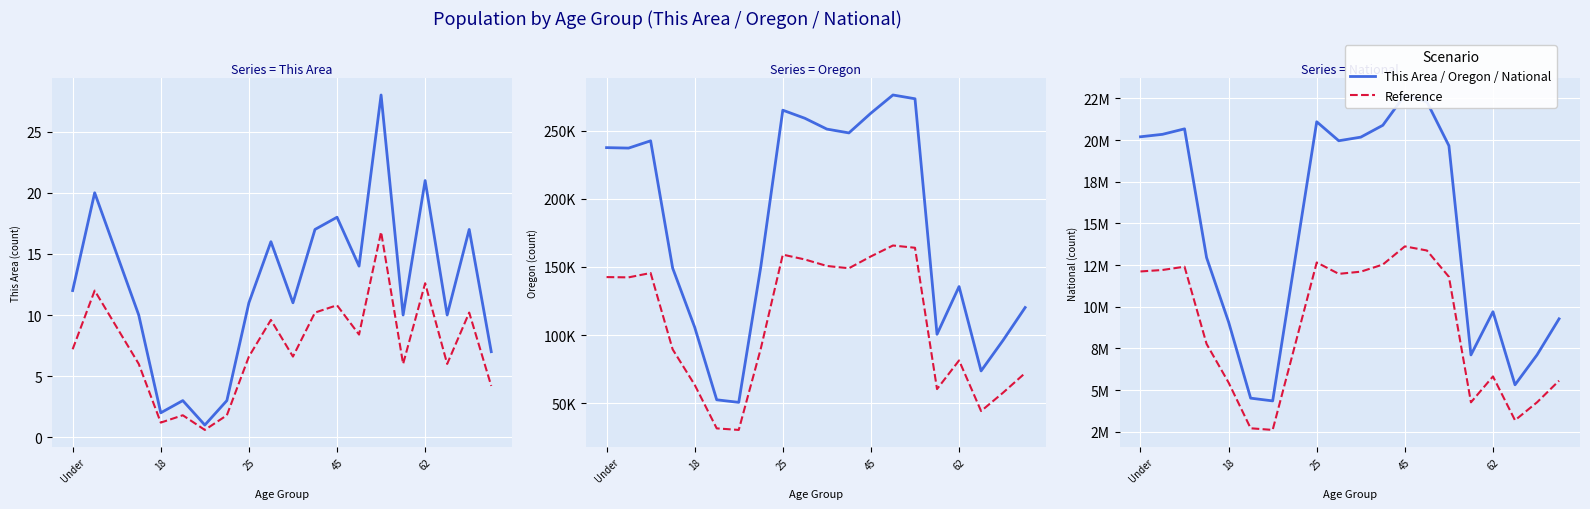

List the series in order of their peak value, lowest first.

Reference, This Area / Oregon / National